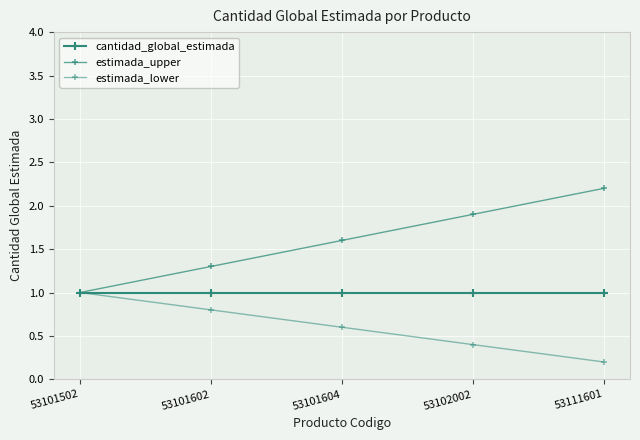

The value of estimada_lower at 53101604 is 0.8. True or false?

False